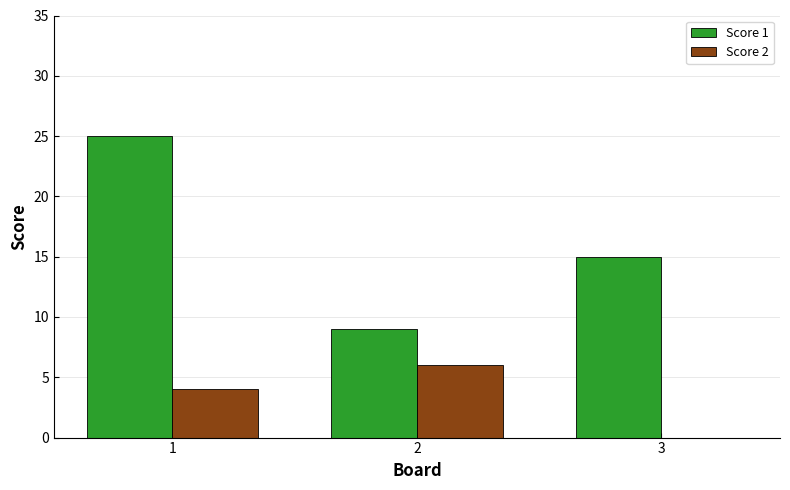

Which series has the largest total across all categories?

Score 1